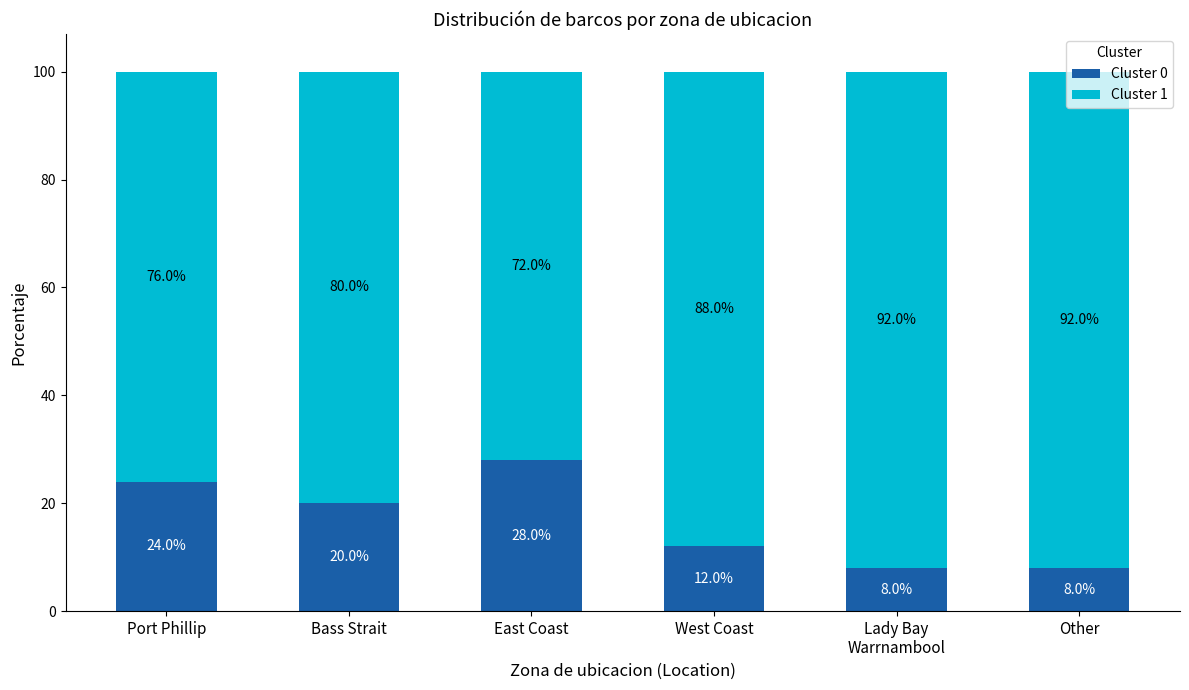

How many bars are there in total?

6